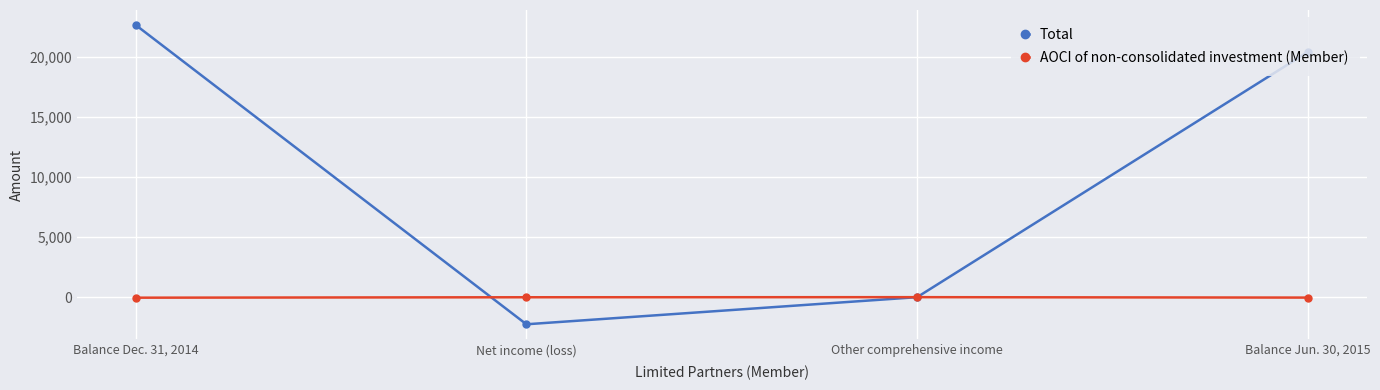

What value does the AOCI of non-consolidated investment (Member) series have at Other comprehensive income?

8